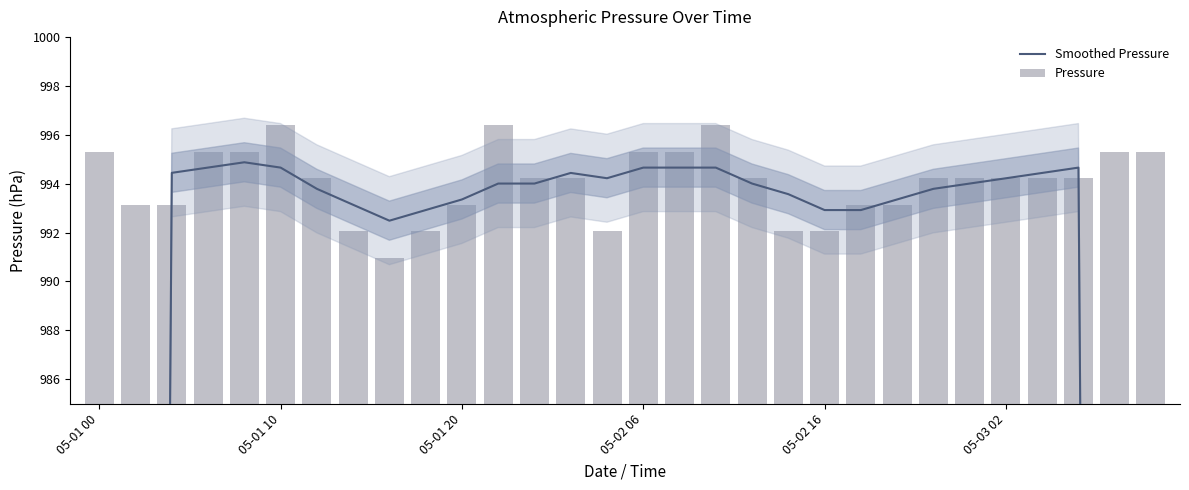

Reading left to right, list all the values displayed in this chart.

Smoothed Pressure: 596.3	795.4	994.4	994.7	994.9	994.7	993.8	993.1	992.5	992.9	993.4	994.0	994.0	994.4	994.2	994.7	994.7	994.7	994.0	993.6	992.9	992.9	993.4	993.8	994.0	994.2	994.4	994.7	795.8	597.0
Pressure: 995.3	993.1	993.1	995.3	995.3	996.4	994.2	992.0	991.0	992.0	993.1	996.4	994.2	994.2	992.0	995.3	995.3	996.4	994.2	992.0	992.0	993.1	993.1	994.2	994.2	994.2	994.2	994.2	995.3	995.3